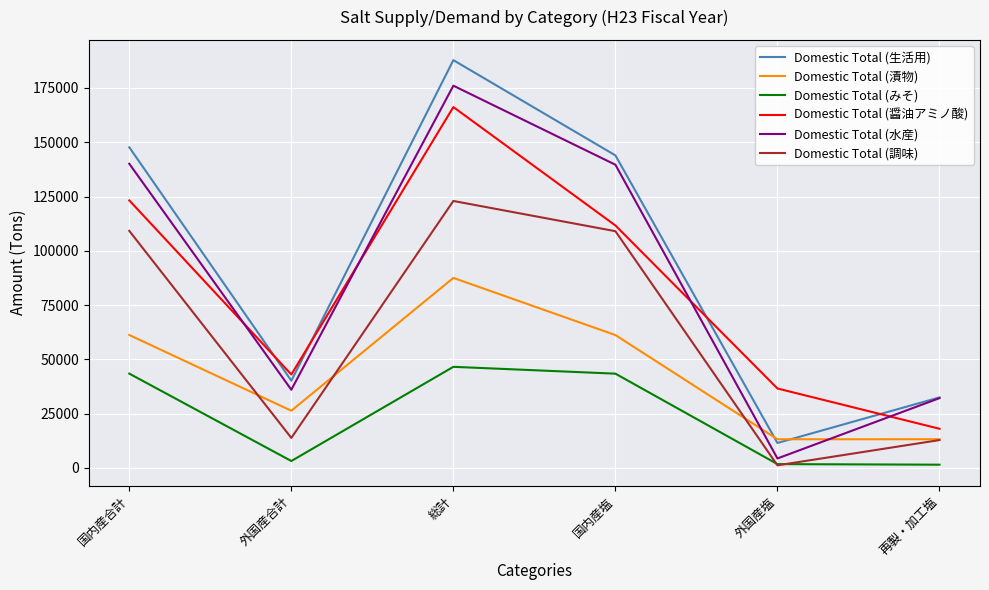

List the labels in order of Domestic Total (醤油アミノ酸) value, smallest first.

再製・加工塩, 外国産塩, 外国産合計, 国内産塩, 国内産合計, 総計